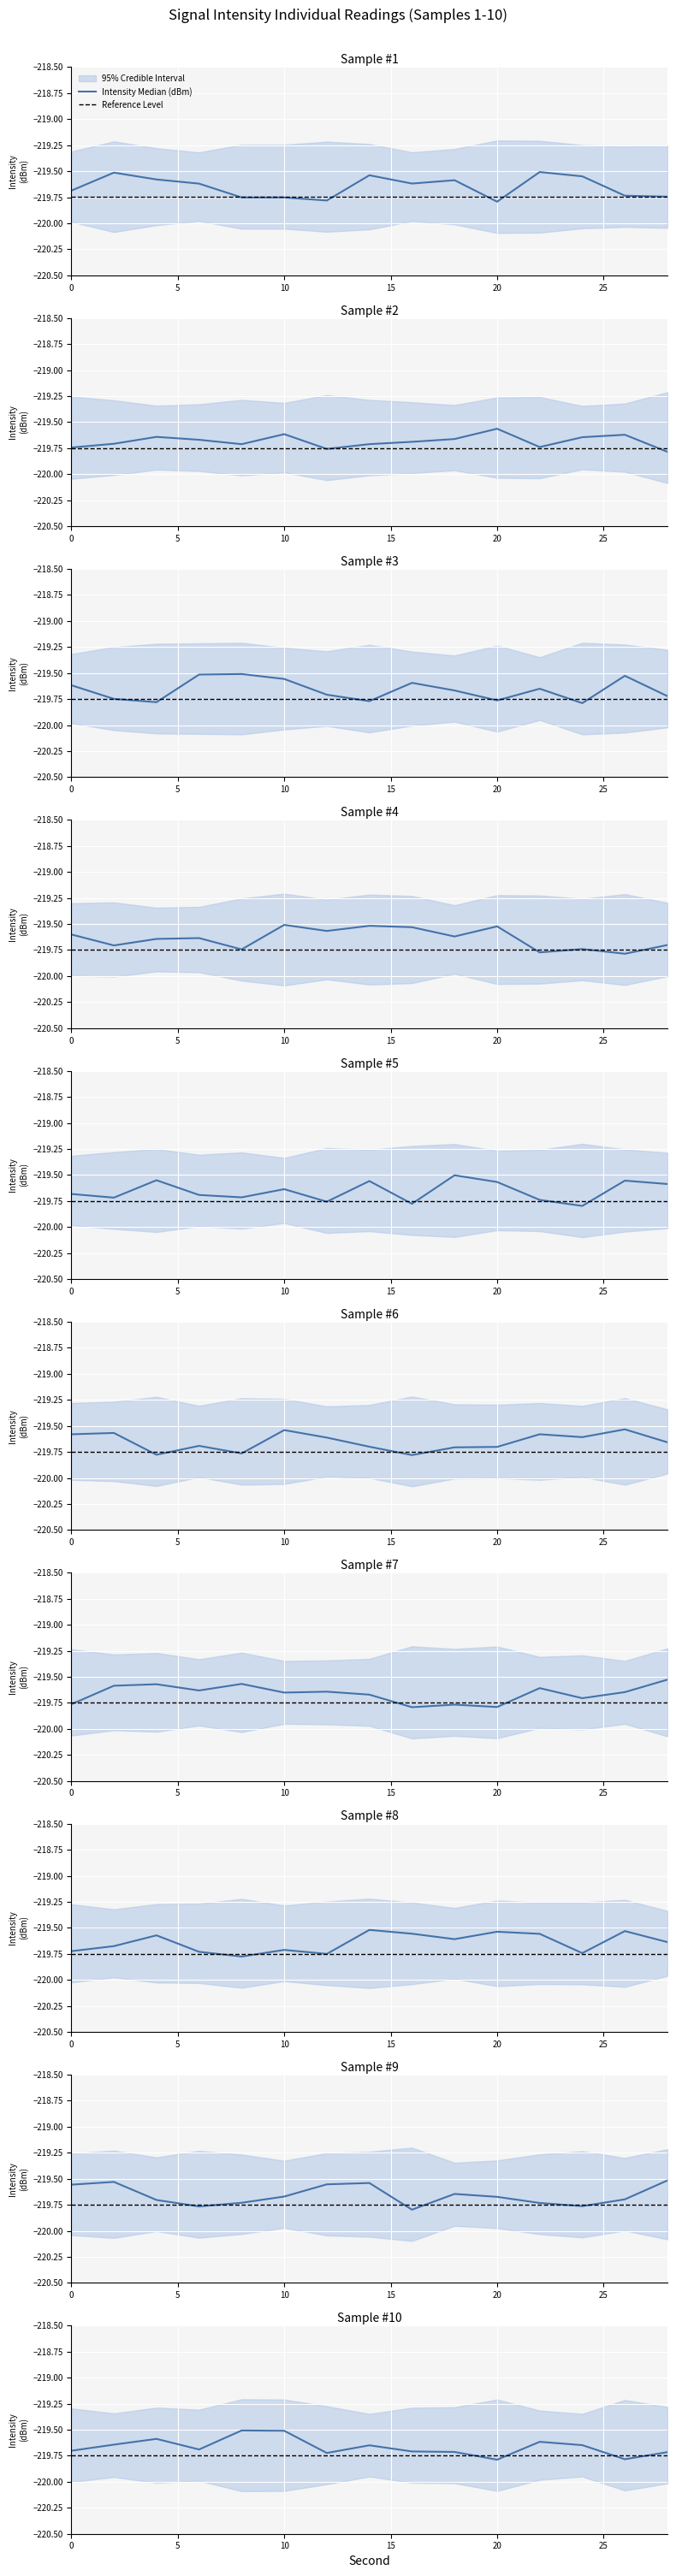

The Reference Level series shows -308.4 at 25. True or false?

False